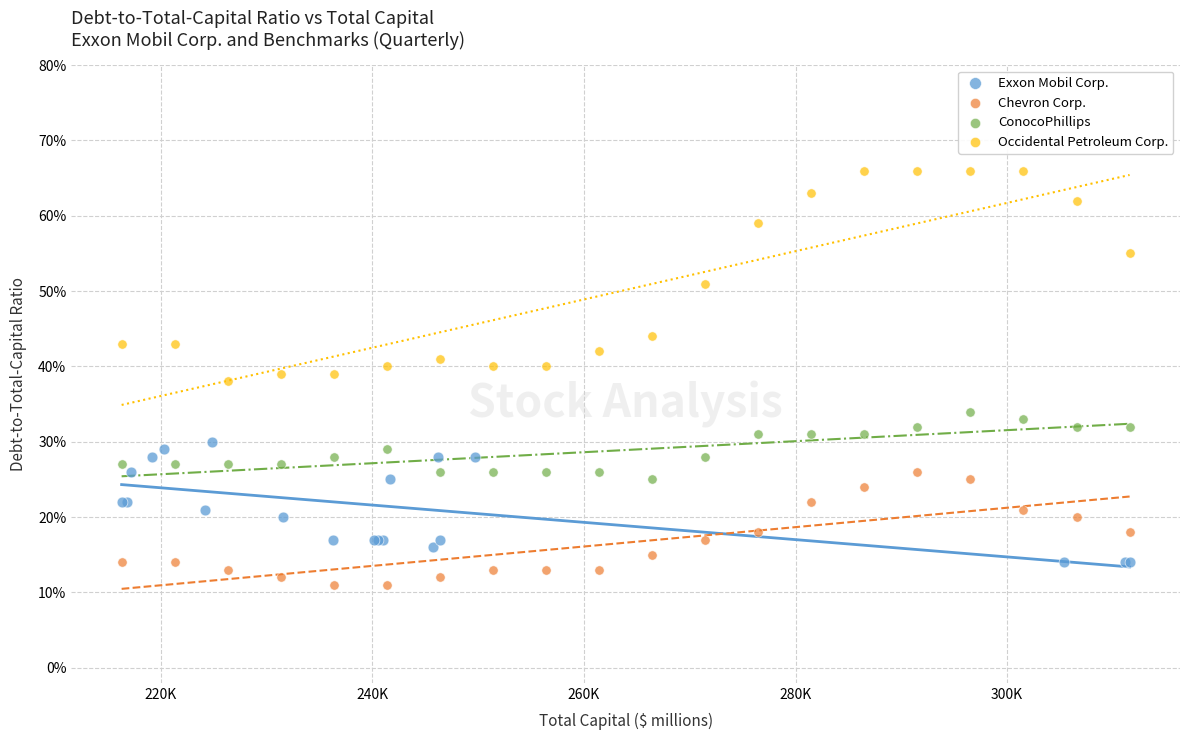

What are all the series names shown in the legend?

Exxon Mobil Corp., Chevron Corp., ConocoPhillips, Occidental Petroleum Corp.